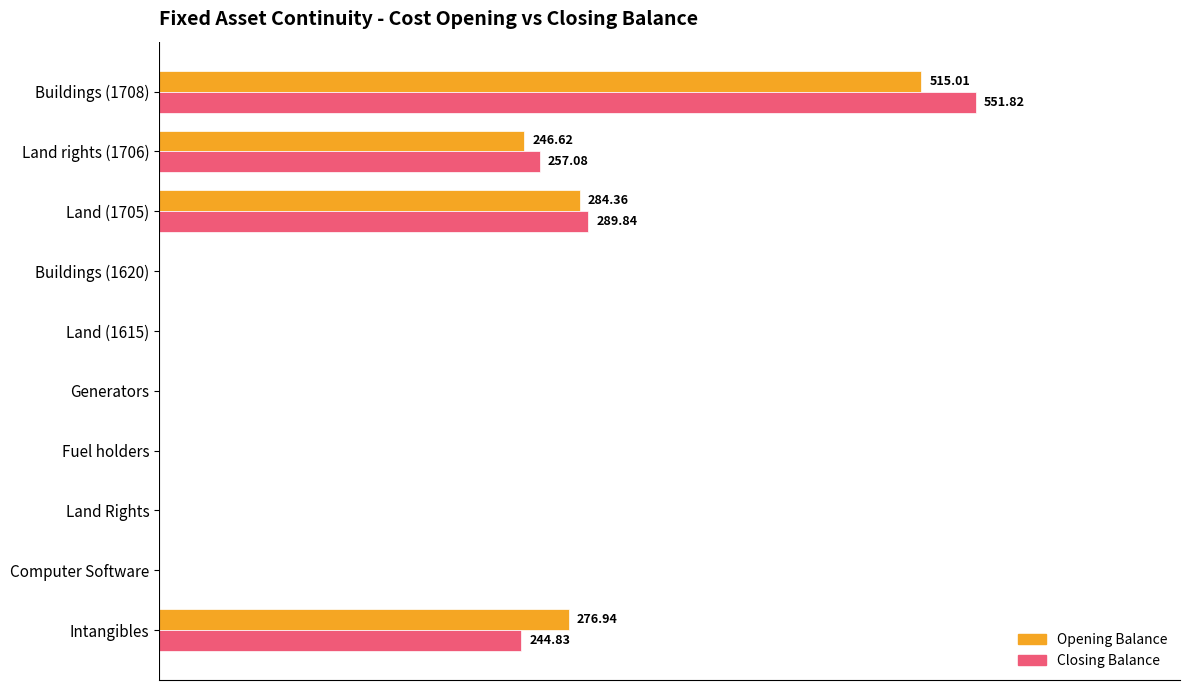

Which series has the largest total across all categories?

Closing Balance